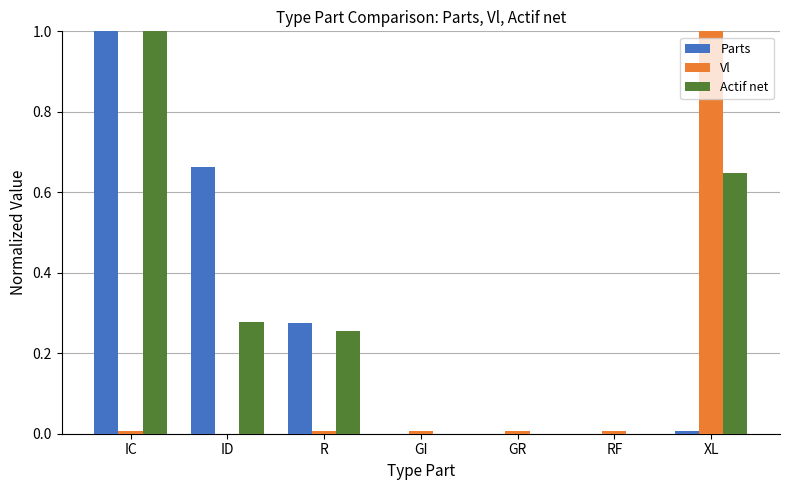

How many data points does each series have?

7